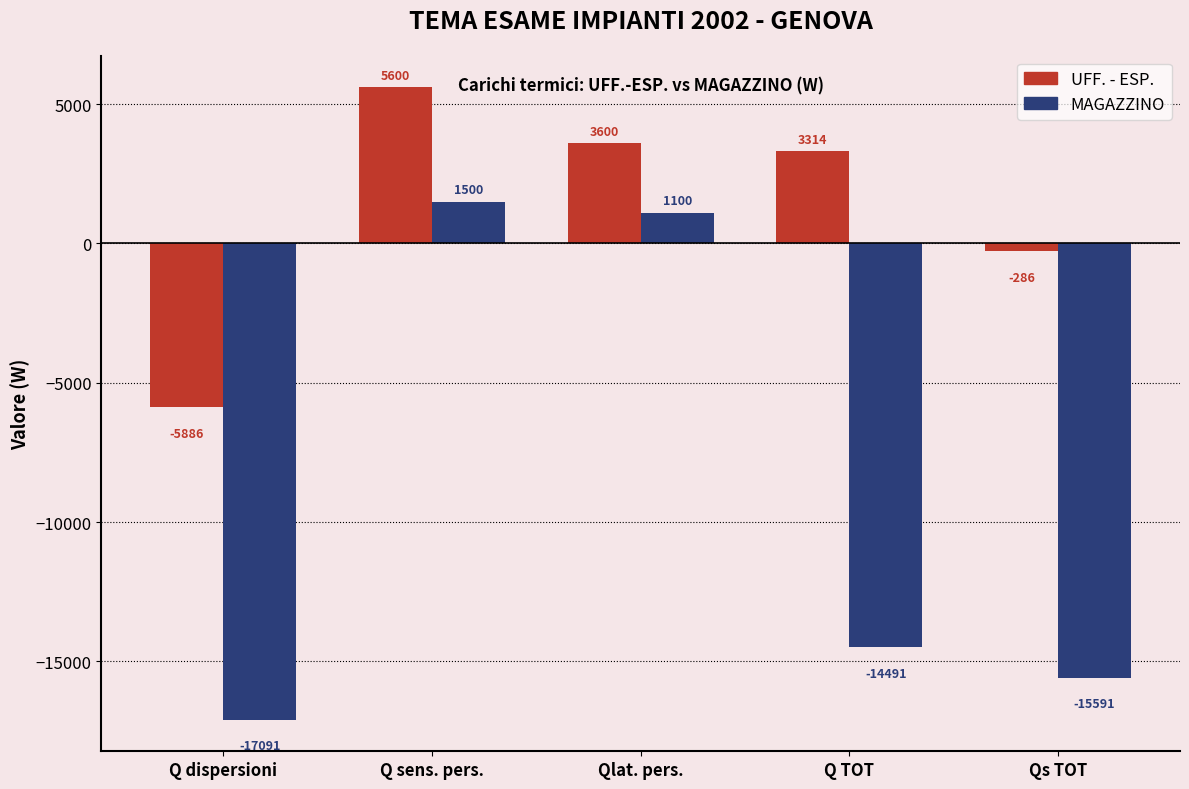

Reading left to right, extract all data points from this chart.

UFF. - ESP.: -5886	5600	3600	3314	-286
MAGAZZINO: -17091	1500	1100	-14491	-15591